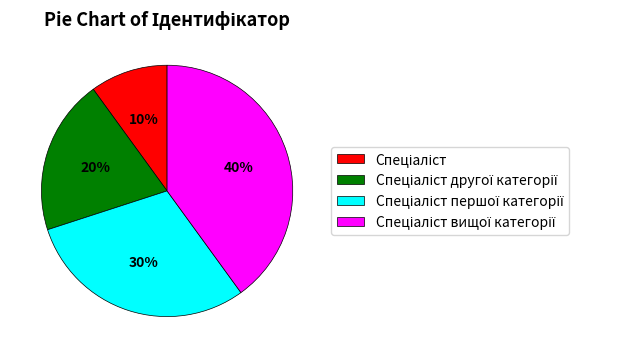

Does any single category account for the majority?

No